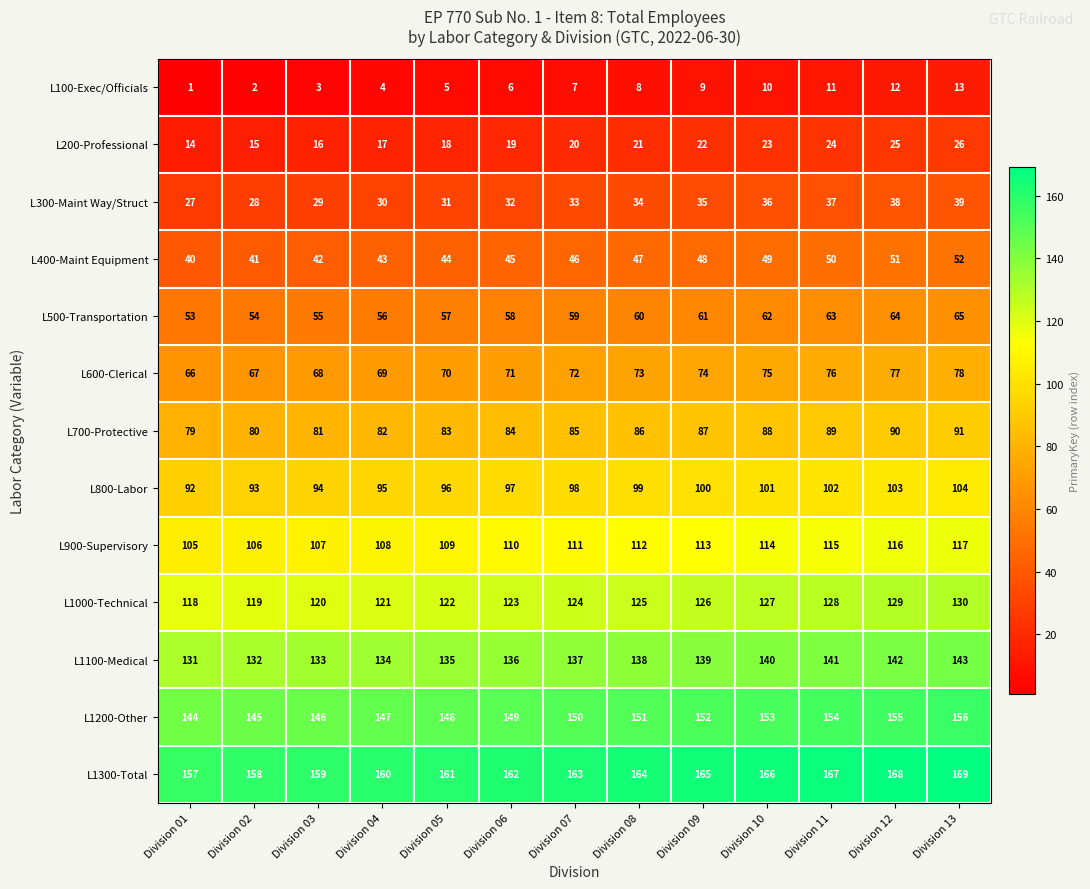

Where is L1300-Total nearest to the value 163?

Division 07